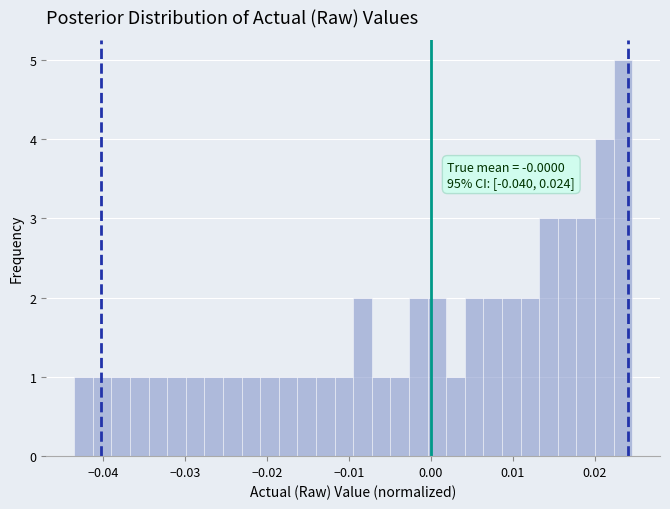

Around what value on the x-axis is the tallest bar? Give the approximate position of its centre, as read against the axis.

0.023